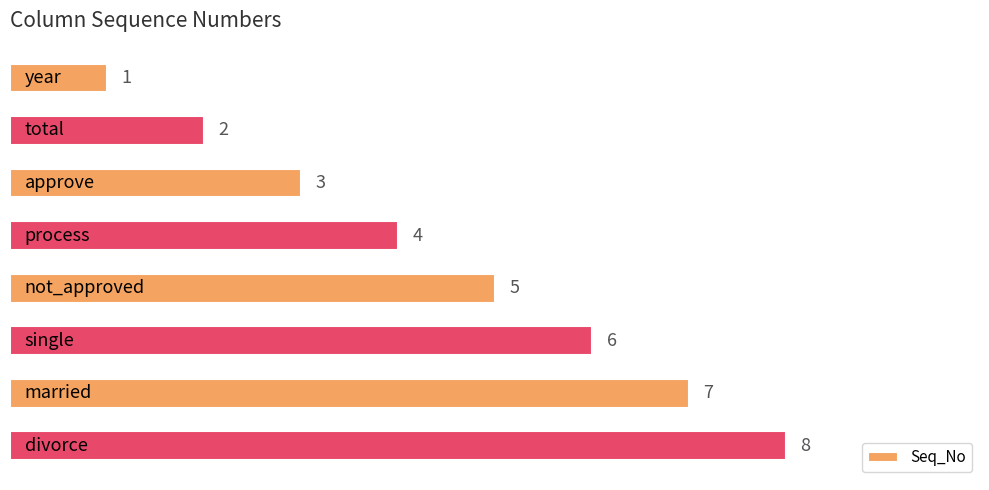

Count the number of data series in this chart.

1